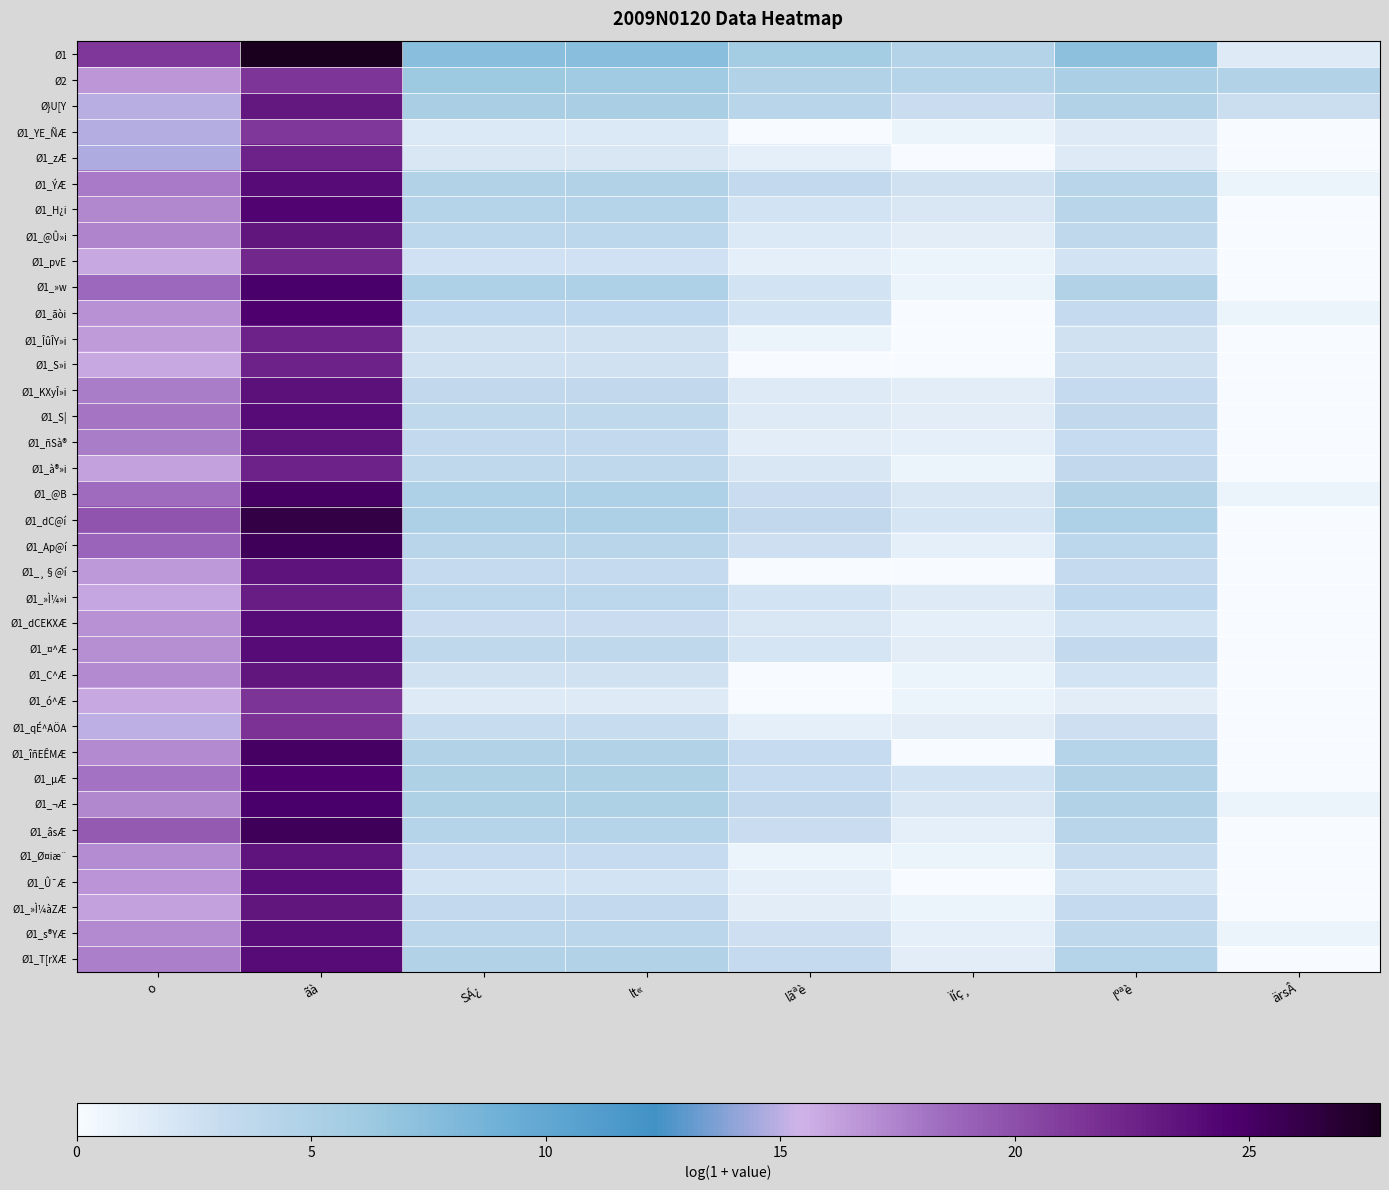

Rank the series by their maximum value, from lowest to highest.

Ø1_YE_ÑÆ, Ø2, Ø1_ó^Æ, Ø1_qÉ^AÖA, Ø1_pvE, Ø1_ÎûÎY»i, Ø1_à®»i, Ø1_S»i, Ø1_zÆ, Ø1_»Ì¼»i, Ø}U[Y, Ø1_@Û»i, Ø1_C^Æ, Ø1_»Ì¼àZÆ, Ø1_Ø¤iæ¨, Ø1_ñSà®, Ø1_¸§@í, Ø1_KXyÎ»i, Ø1_s®YÆ, Ø1_Û¯Æ, Ø1_T[rXÆ, Ø1_S|, Ø1_ÝÆ, Ø1_¤^Æ, Ø1_dCEKXÆ, Ø1_H¿i, Ø1_ãòi, Ø1_µÆ, Ø1_¬Æ, Ø1_»w, Ø1_@B, Ø1_îñEÊMÆ, Ø1_âsÆ, Ø1_Ap@í, Ø1_dC@í, Ø1